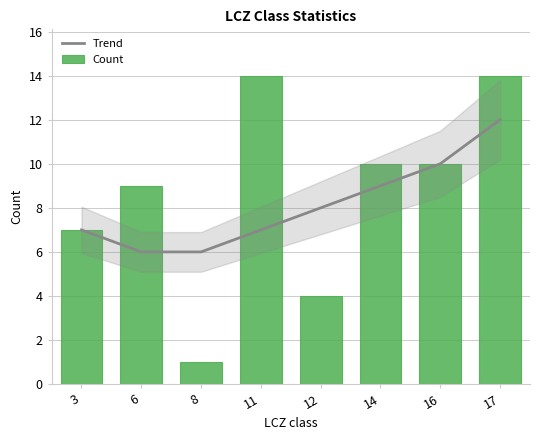

Which series has the largest range (max minus min)?

Count